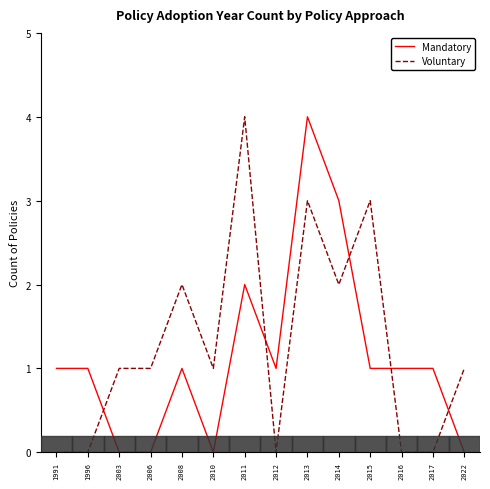

Reading left to right, list all the values displayed in this chart.

Mandatory: 1	1	0	0	1	0	2	1	4	3	1	1	1	0
Voluntary: 0	0	1	1	2	1	4	0	3	2	3	0	0	1